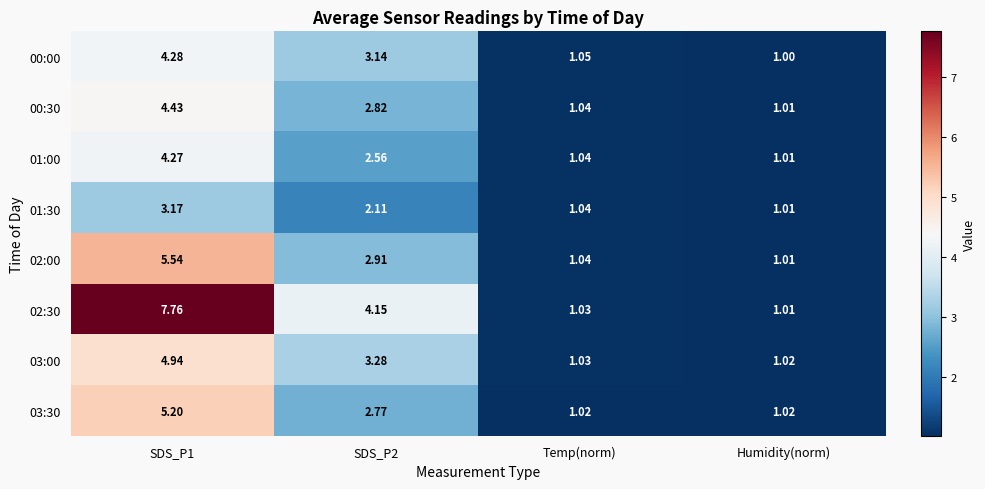

Between SDS_P1 and SDS_P2, which series saw the biggest shift?

02:30